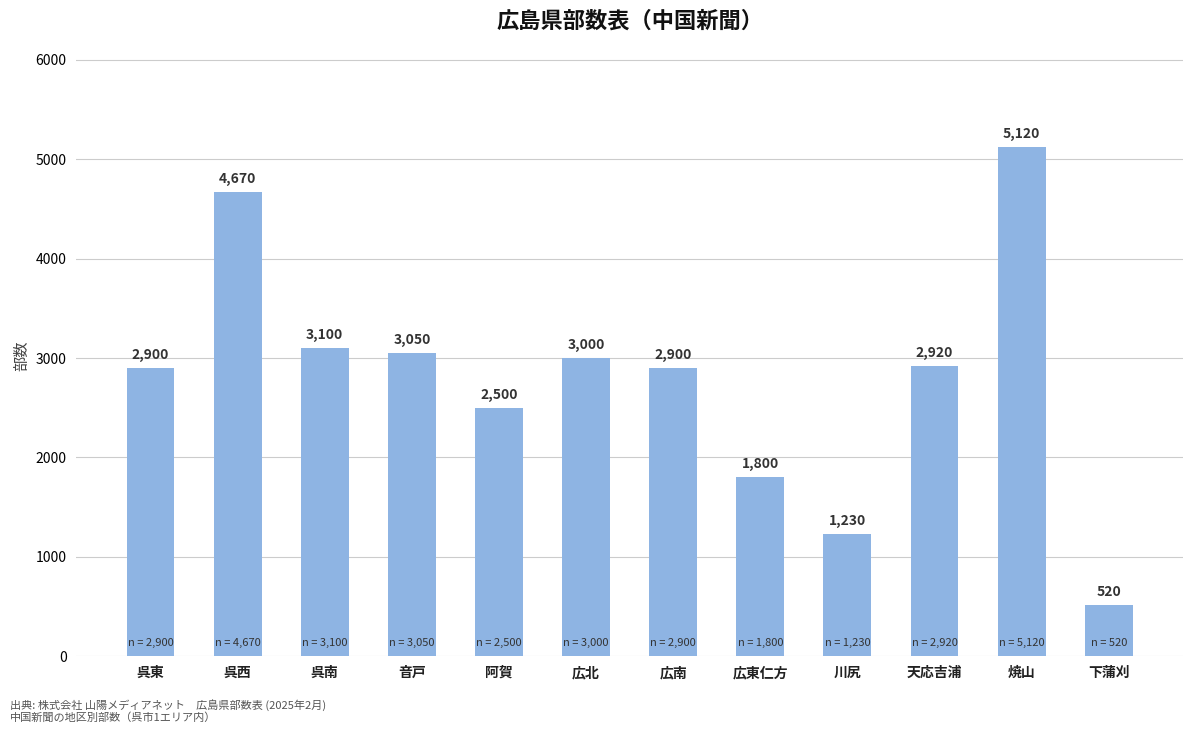

What is the label of the 12th bar from the right?

呉東